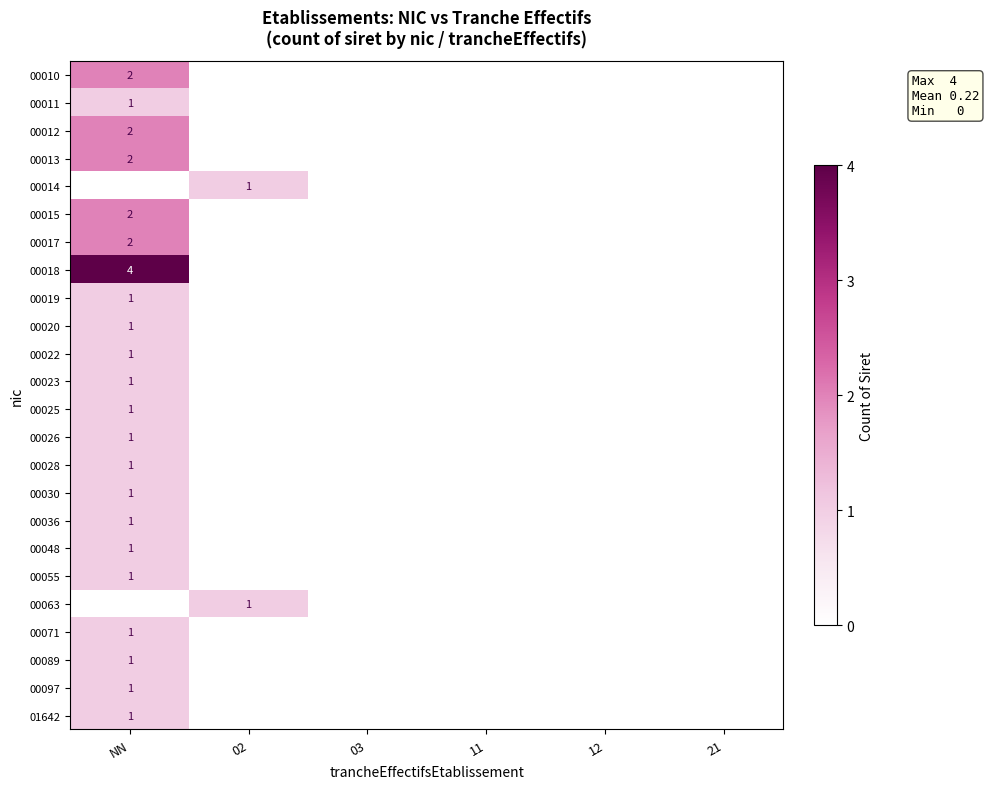

The 00018 series shows 6 at NN. True or false?

False